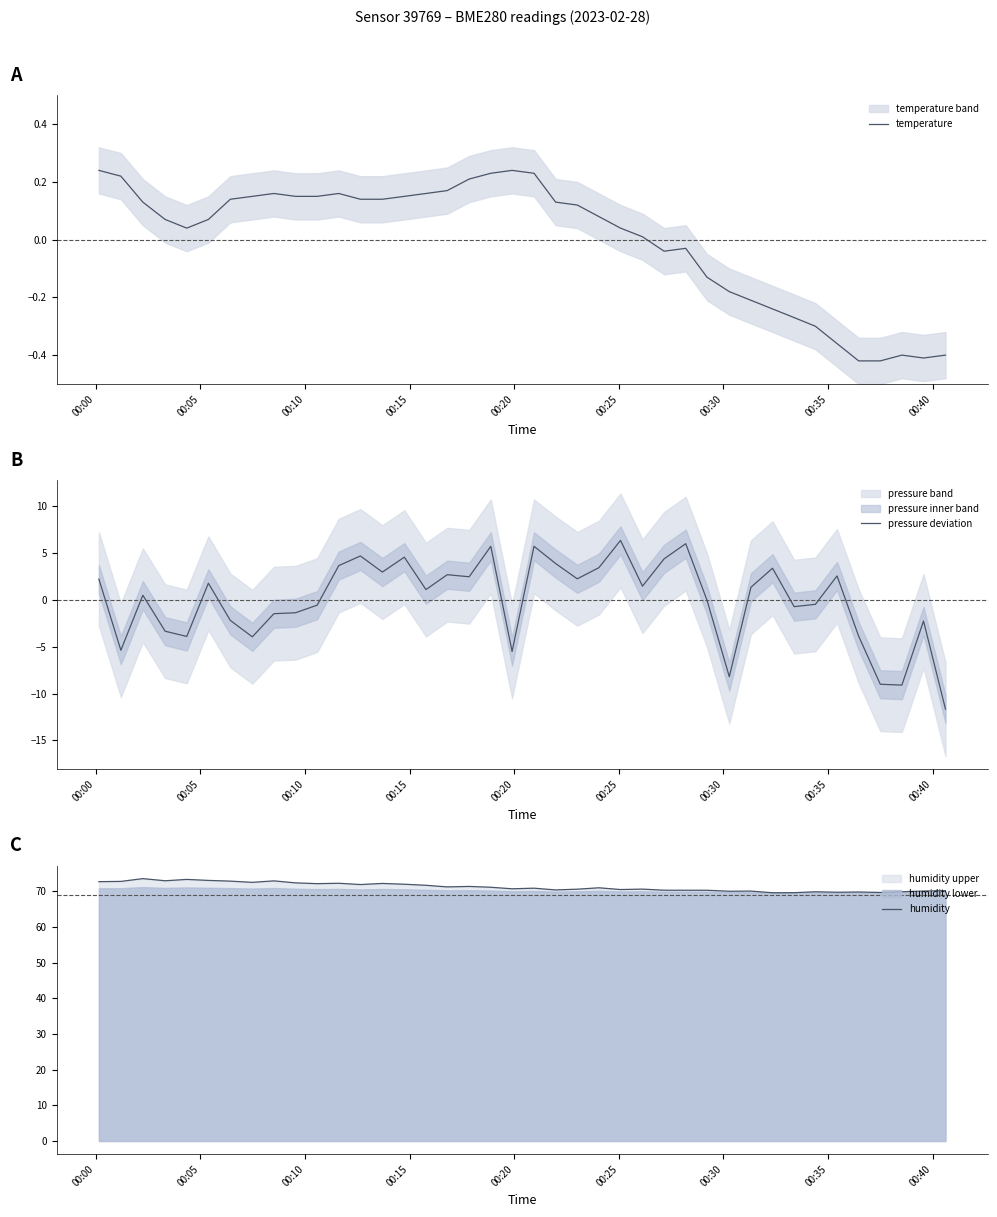

What is the difference between the maximum and minimum values in the humidity series?

4.0